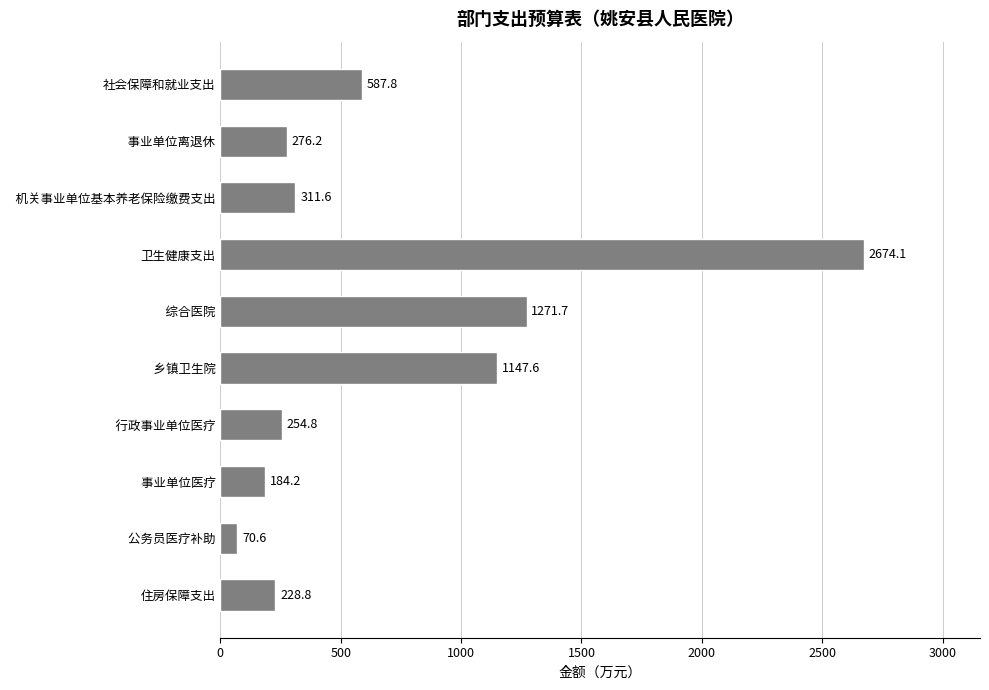

What is the average value?

700.7